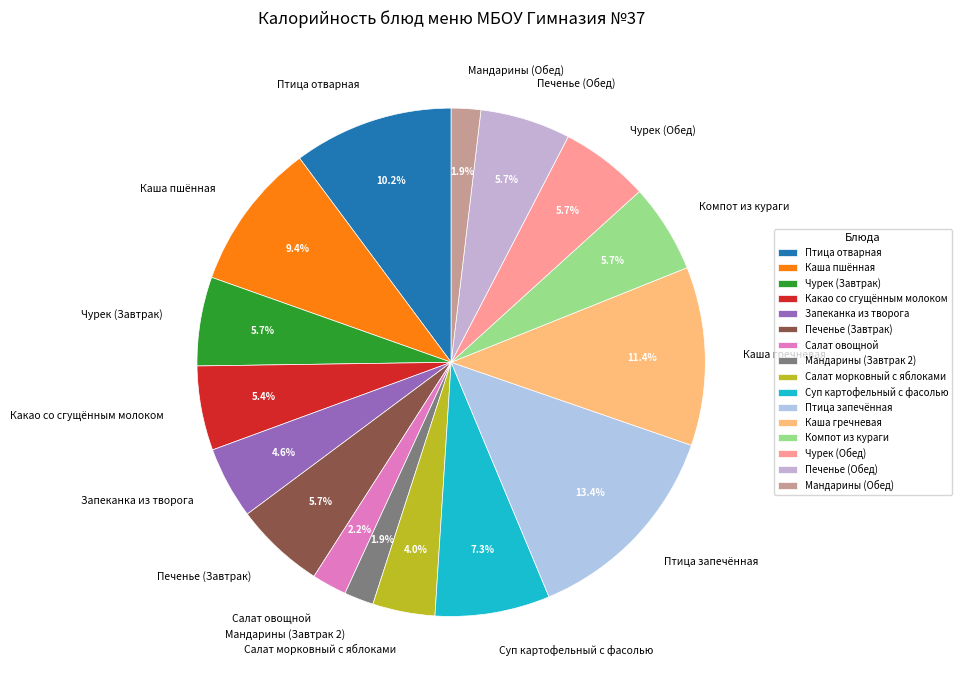

Is Мандарины (Обед) the majority of the pie?

No